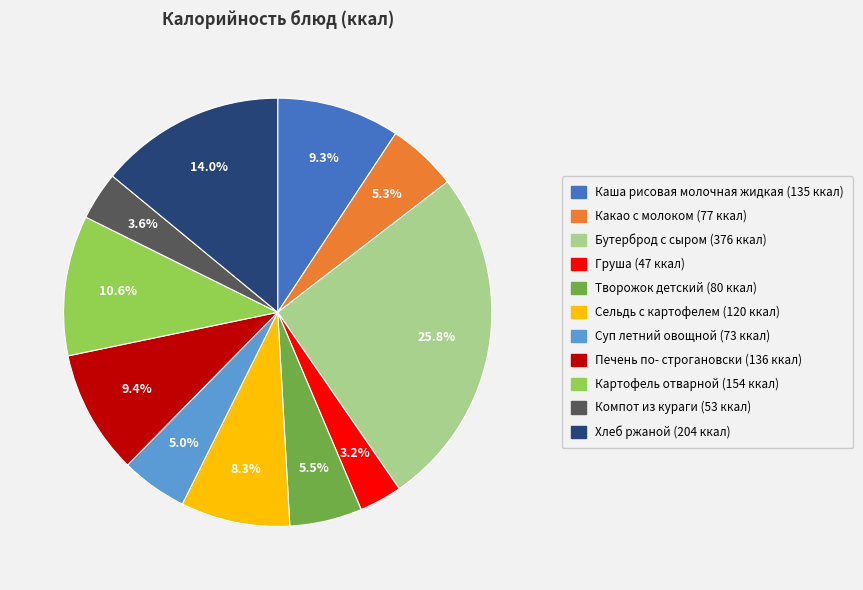

True or false: Какао с молоком accounts for 5% of the total.

True